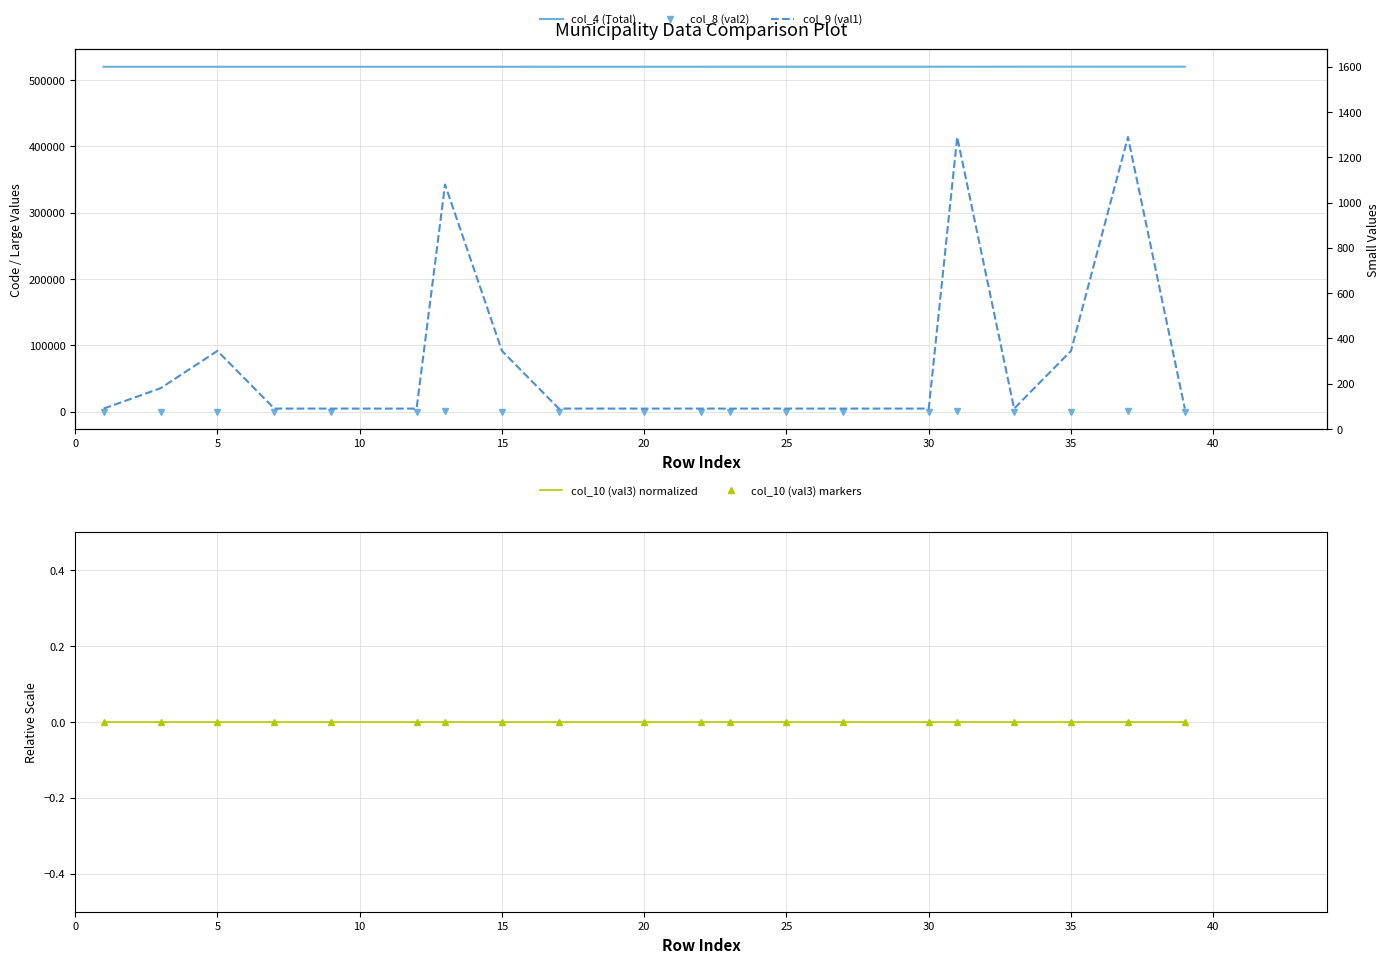

Which series has the largest range (max minus min)?

col_9 (val1)